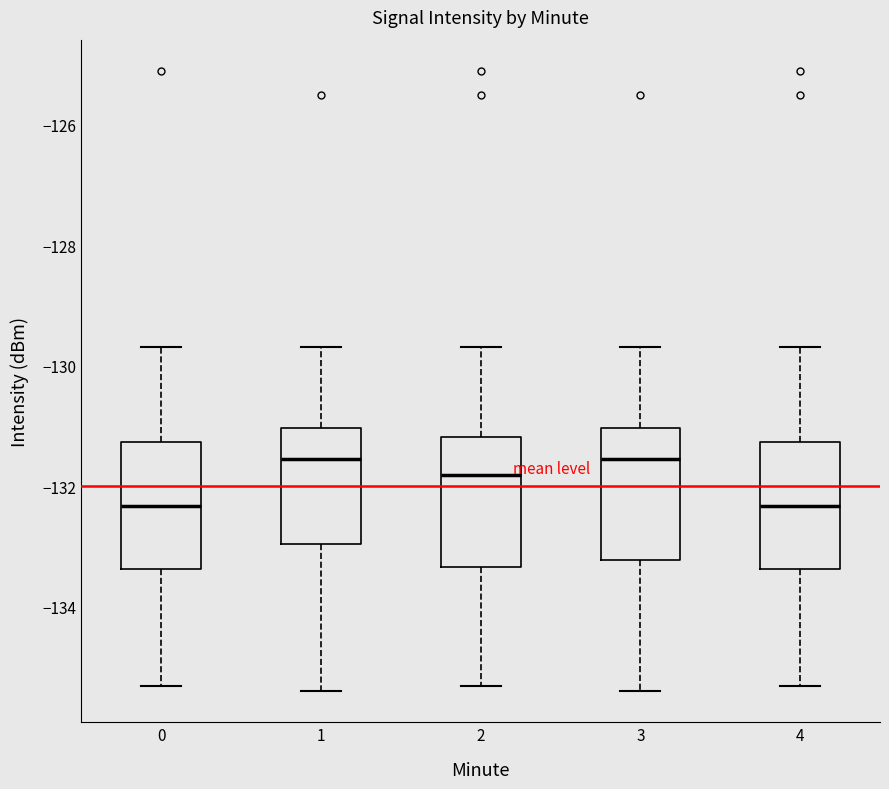

Reading left to right, read every box against the y-axis: the position of its median line, the range the box covers, and the ends of its whiskers. The values are not printed on the chart, so give them approximately, as read against the axis.

0: median -132.4, box -133.4 to -131.2, whiskers -135.4 to -129.6
1: median -131.6, box -133.0 to -131.0, whiskers -135.4 to -129.6
2: median -131.8, box -133.4 to -131.2, whiskers -135.4 to -129.6
3: median -131.6, box -133.2 to -131.0, whiskers -135.4 to -129.6
4: median -132.4, box -133.4 to -131.2, whiskers -135.4 to -129.6